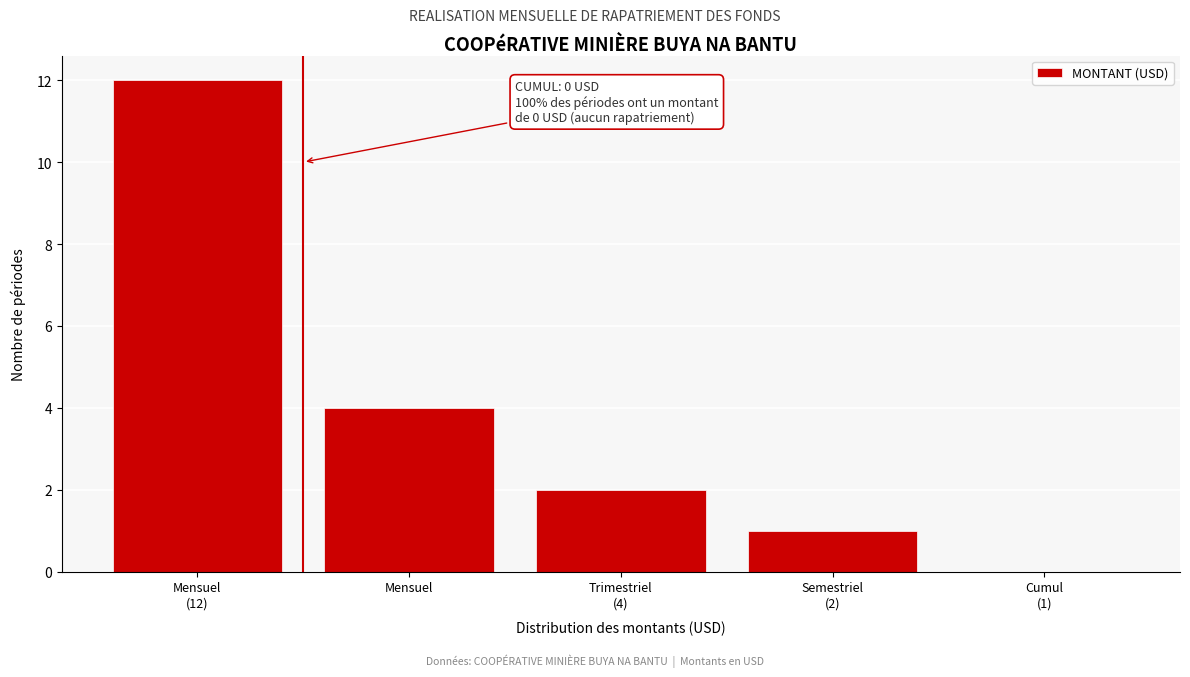

What is the sum of all values?

19